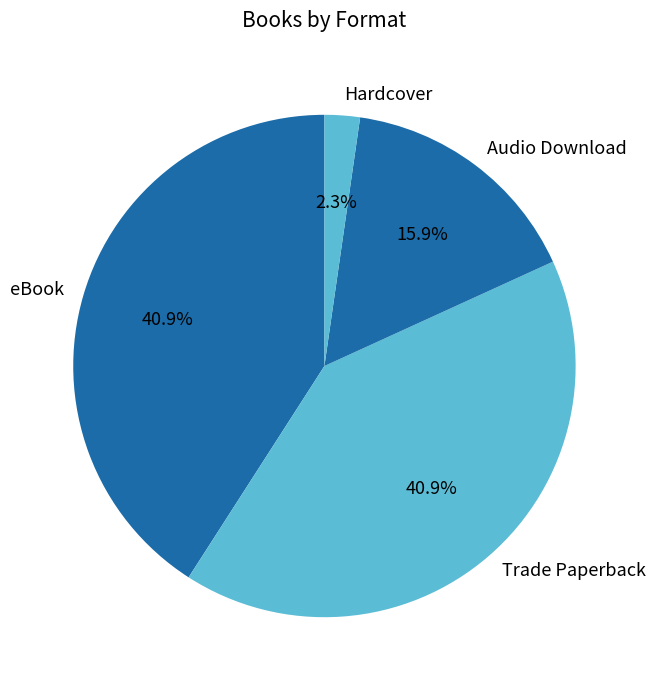

Which category has the smallest portion of the pie?

Hardcover